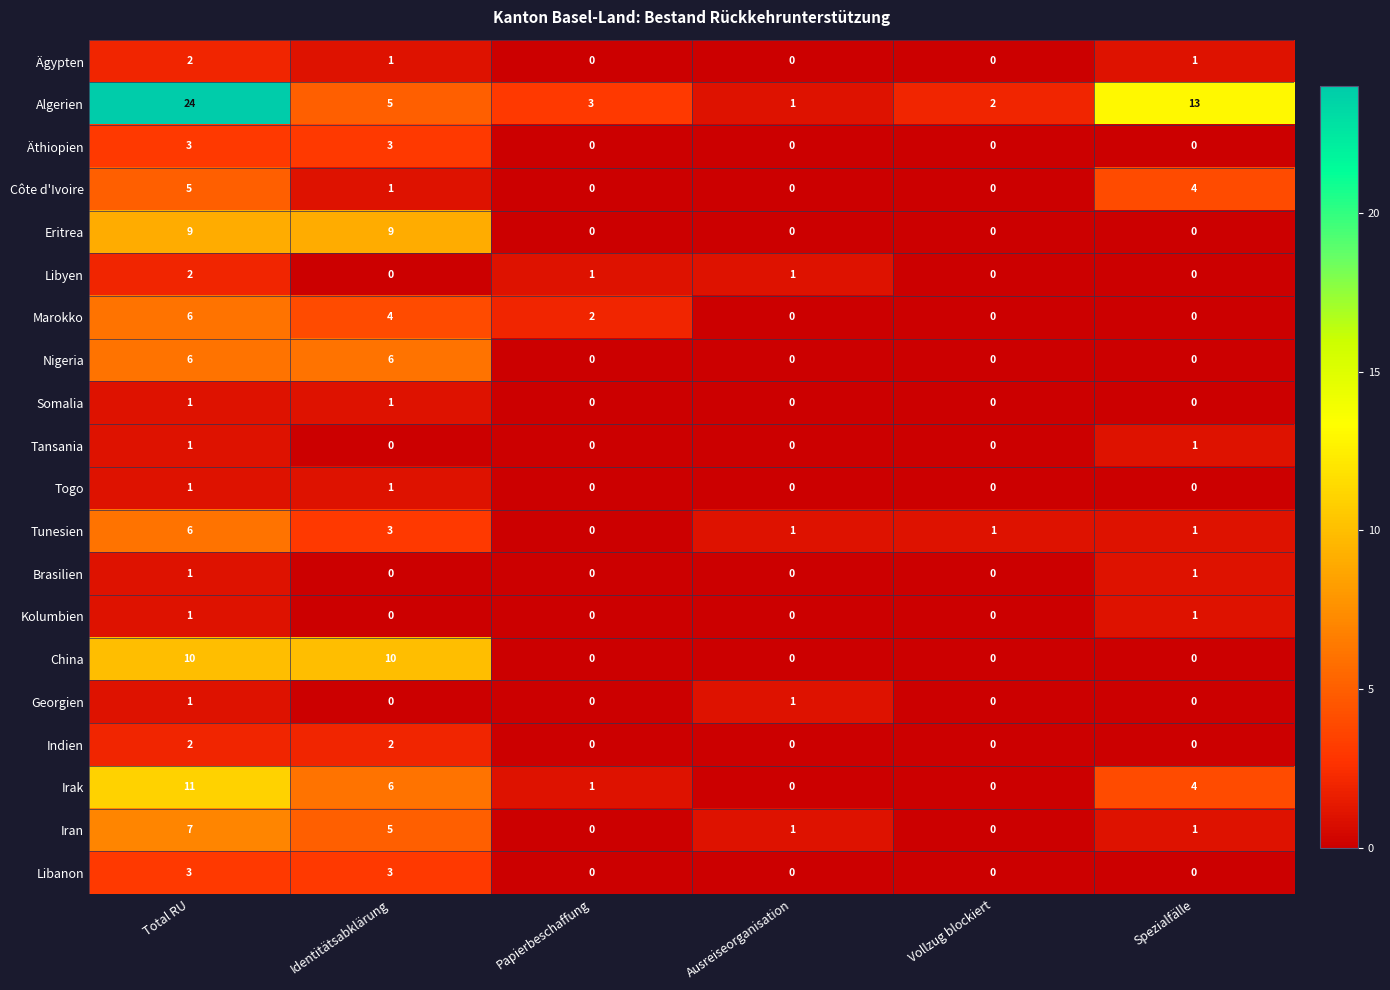

Count the Marokko values in the range 0 to 4.

5